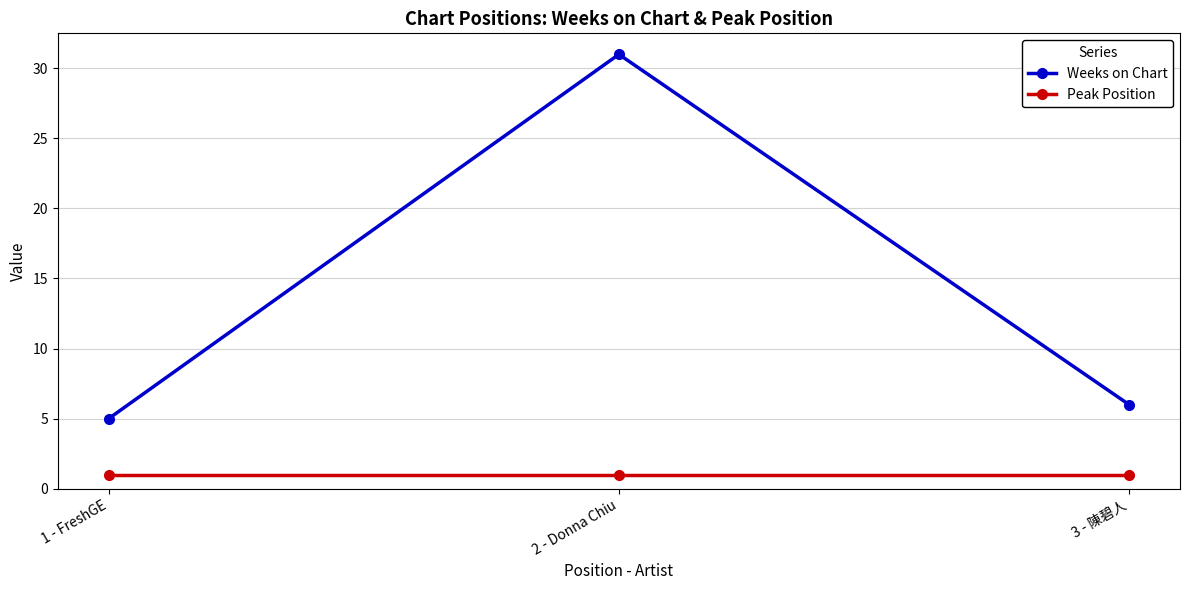

Does the chart have visible grid lines?

Yes